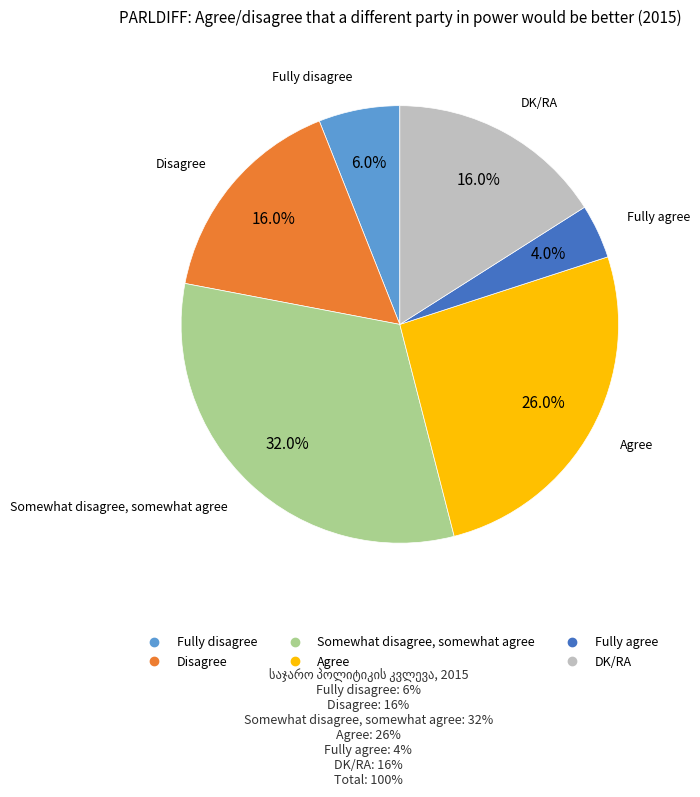

To the nearest percent, what percentage of the pie is DK/RA?

16%